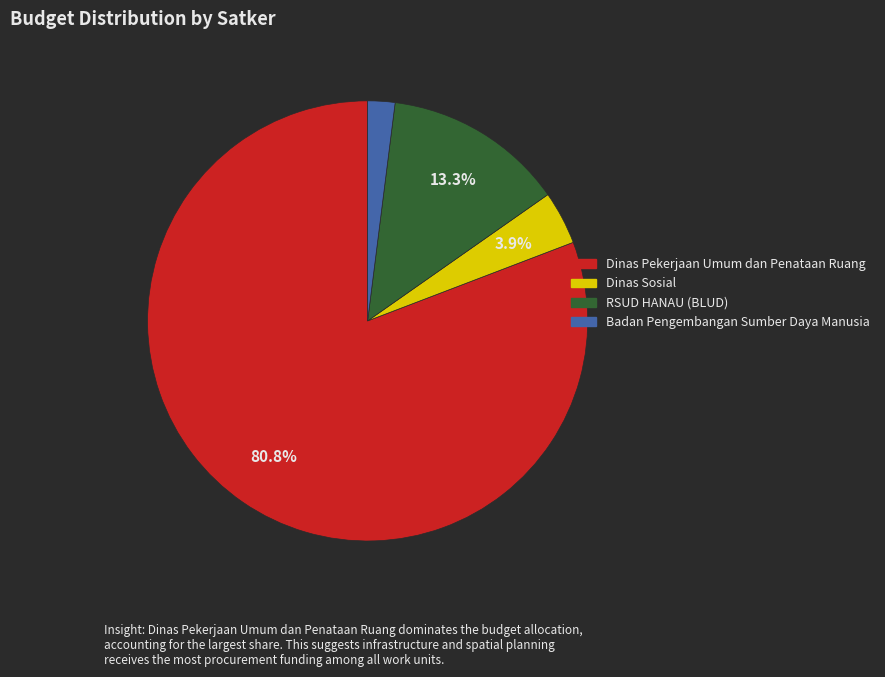

How many segments does this pie chart have?

4